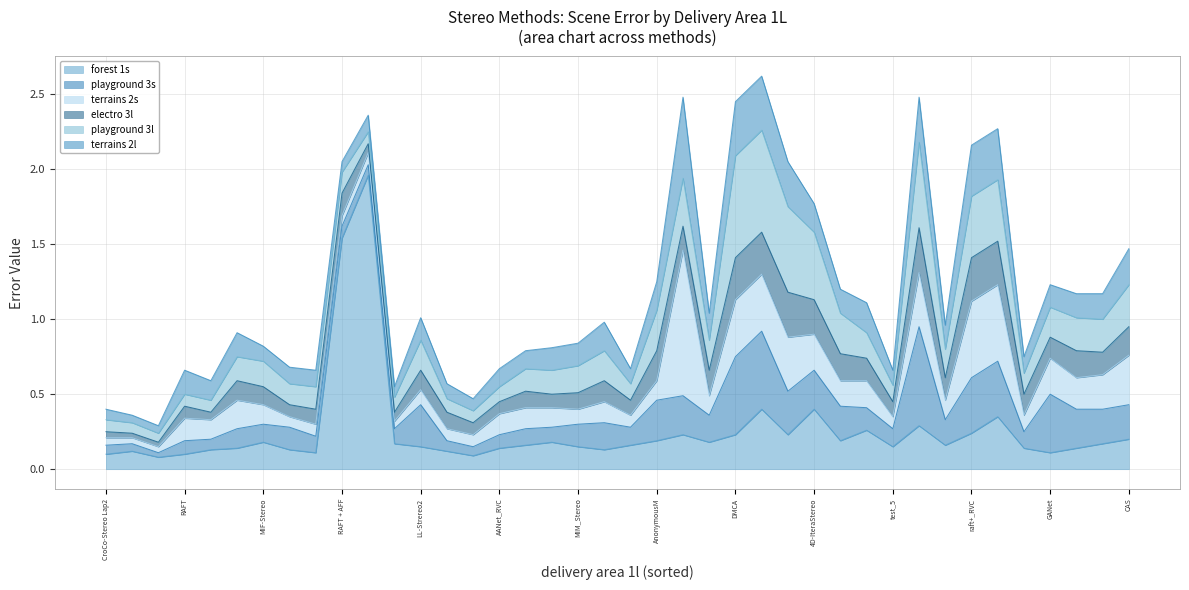

Where is playground 3s nearest to the value 0?

2